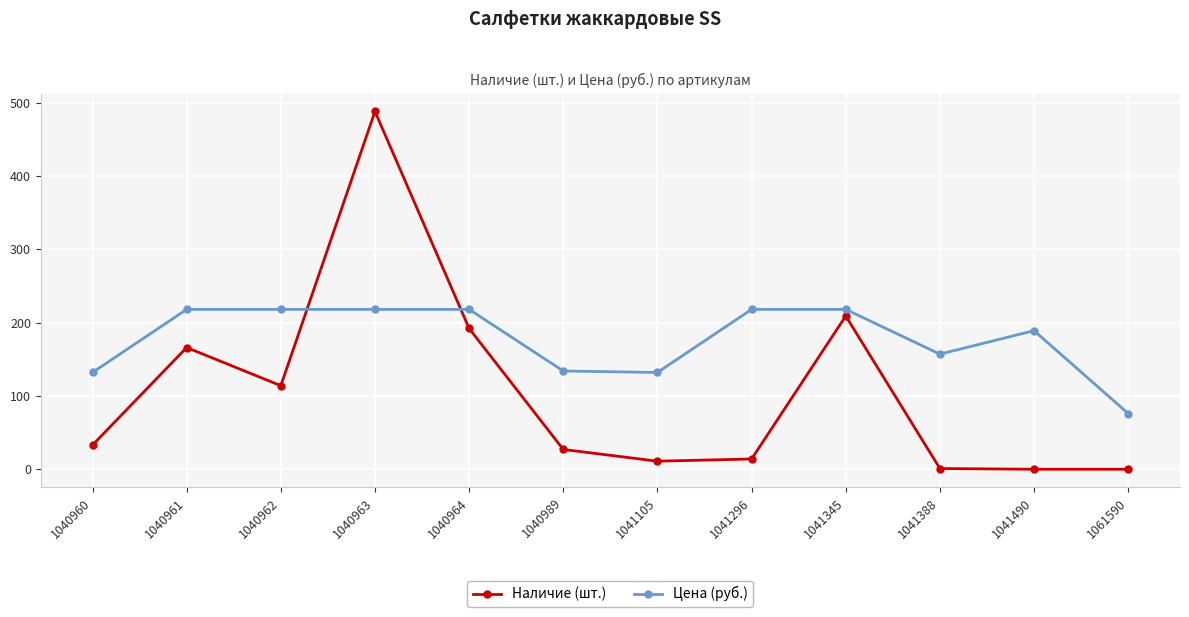

Rank the series by their average value, from highest to lowest.

Цена (руб.), Наличие (шт.)